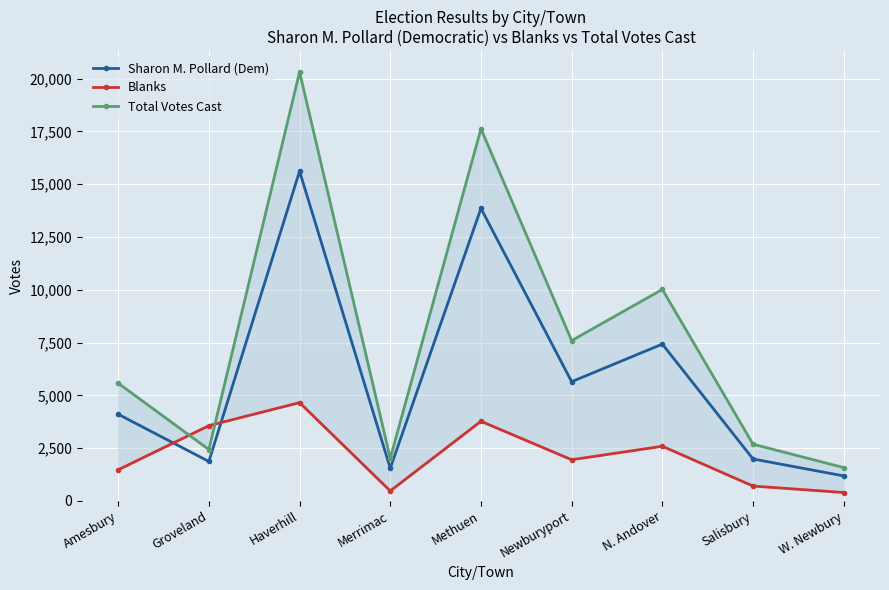

How many data points in Blanks are above 1946?

4